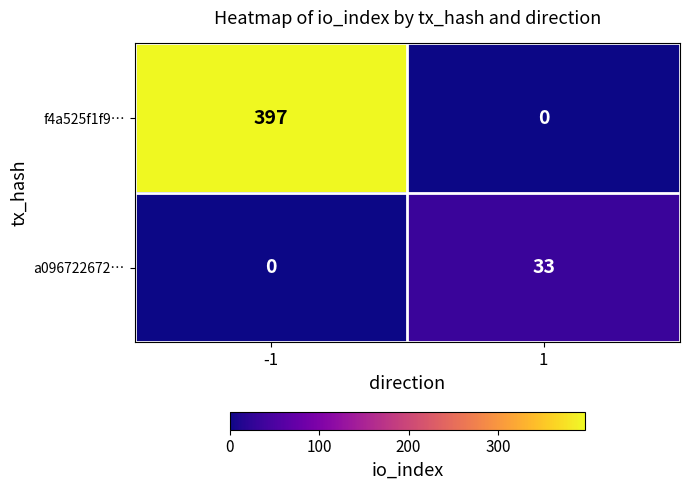

What is the sum of all f4a525f1f9… values?

397